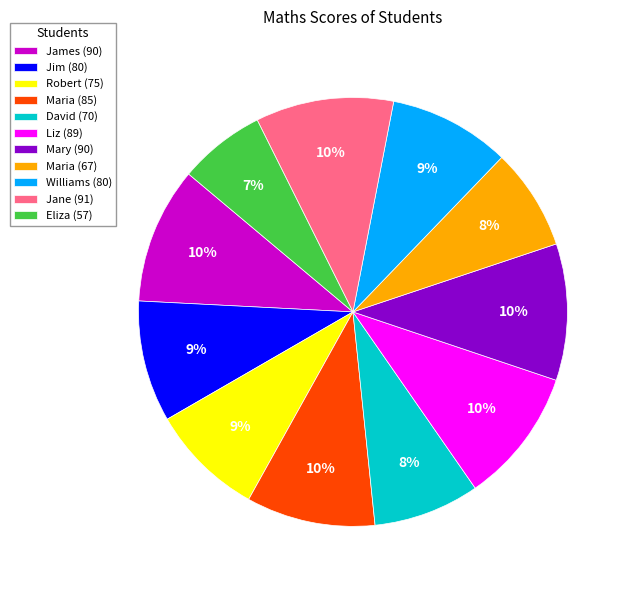

Between James (90) and Maria (67), which is larger?

James (90)